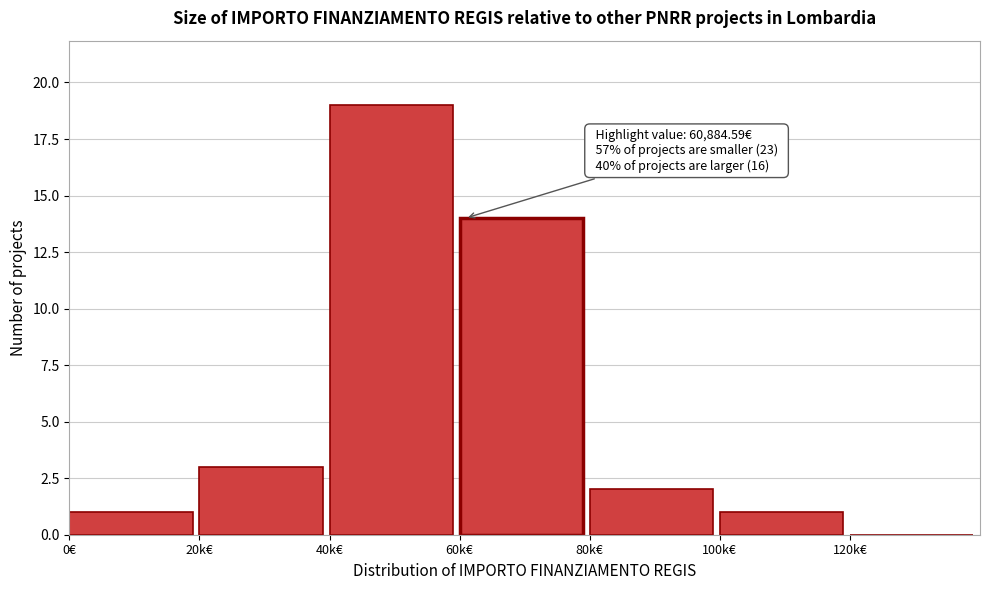

Reading left to right, what are all the values shown in this chart?

0€=1	20k€=3	40k€=19	60k€=14	80k€=2	100k€=1	120k€=0